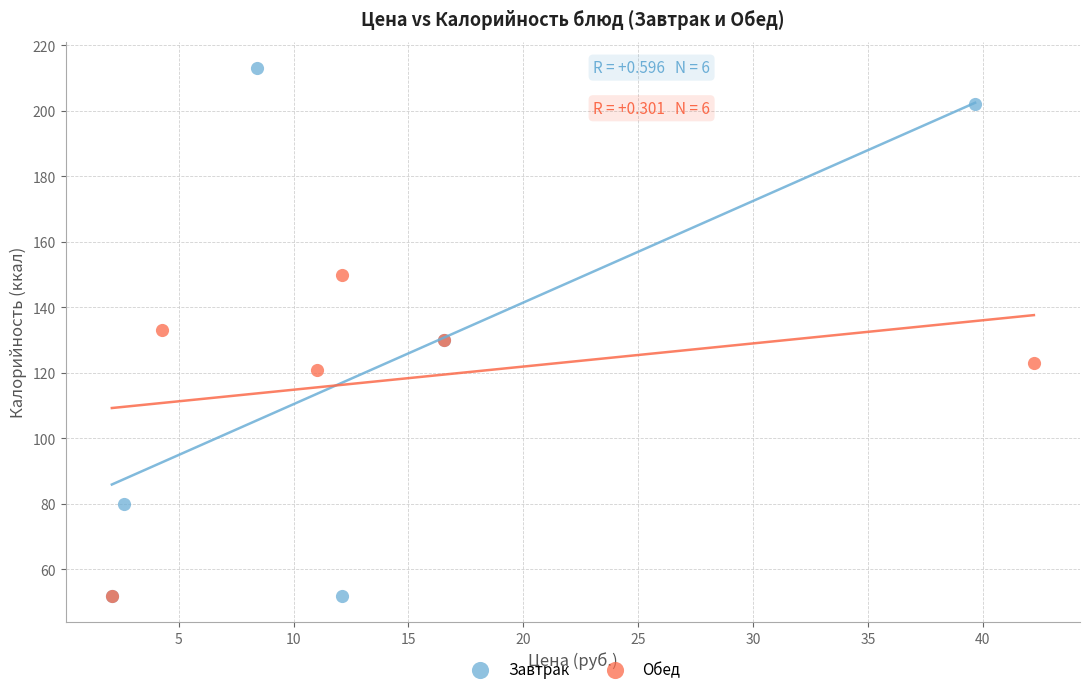

Which series has the largest Y range (max minus min)?

Завтрак